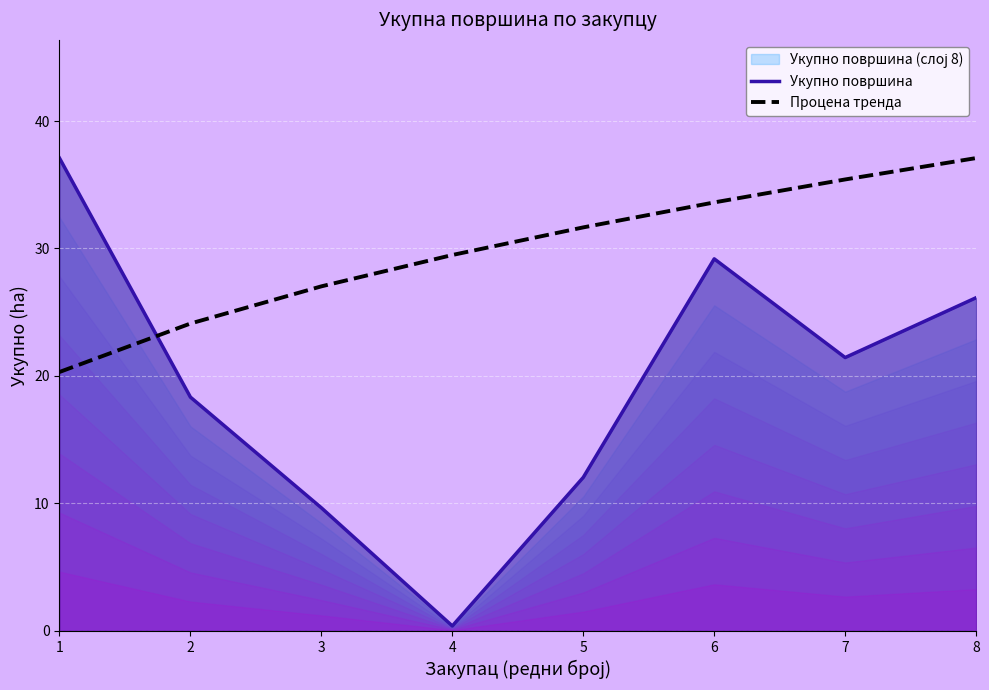

Reading left to right, list all the values displayed in this chart.

Укупно површина: 1=37.1	2=18.3	3=9.7	4=0.4	5=12.0	6=29.2	7=21.4	8=26.1
Процена тренда: 1=20.3	2=24.1	3=27.0	4=29.5	5=31.7	6=33.6	7=35.4	8=37.1